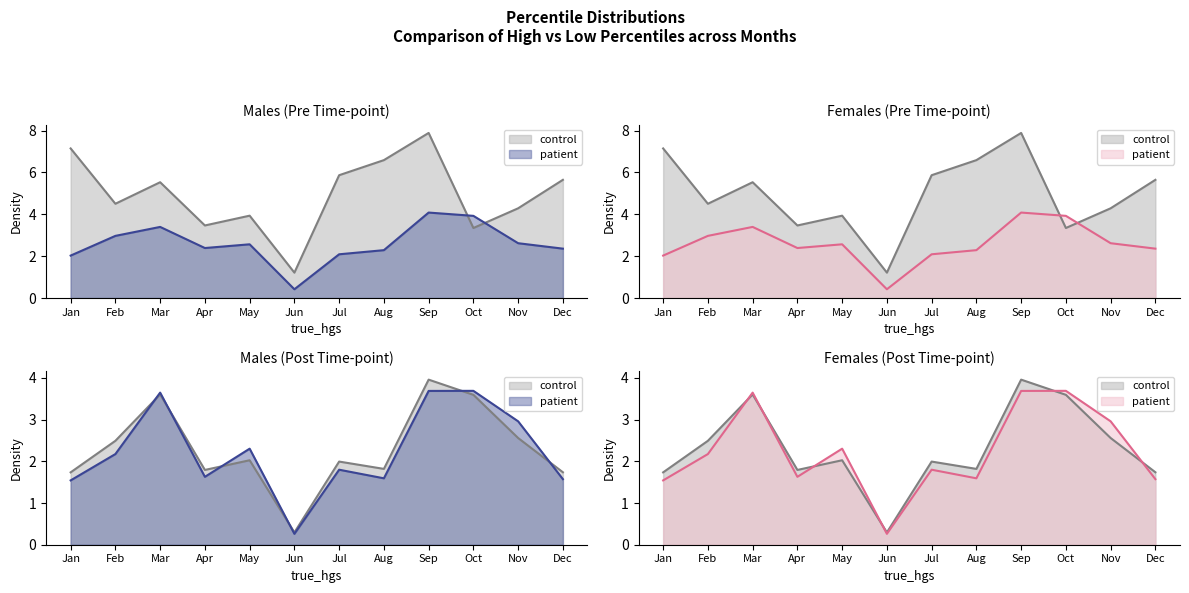

What is the value of the pct05 point at the 3rd from the left?

5.5